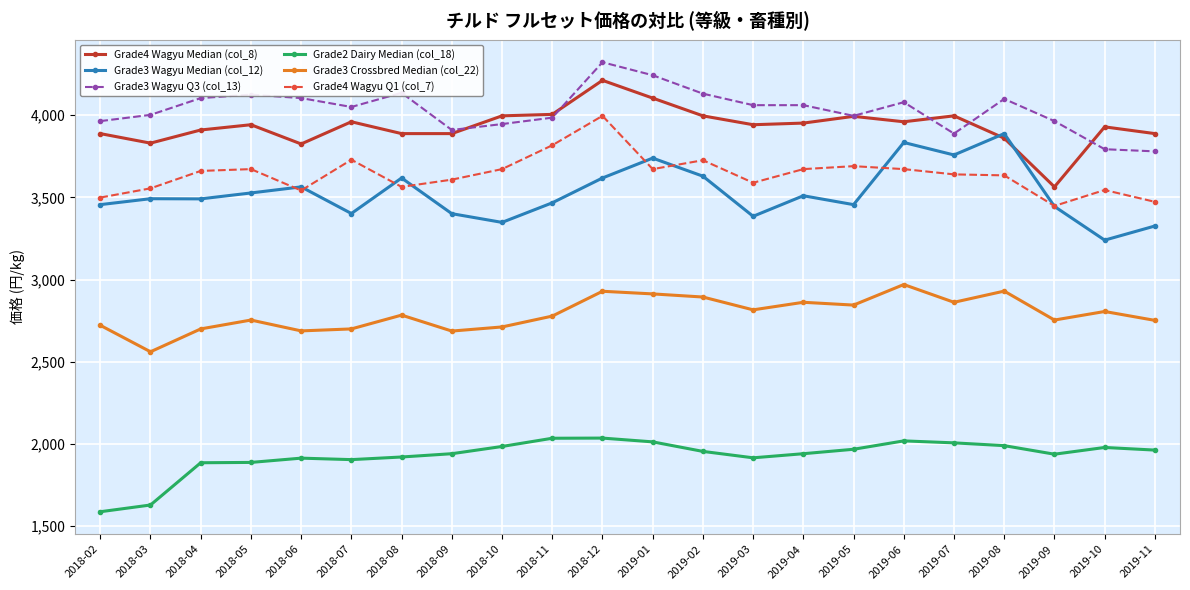

What is the label of the 18th point from the left?

2019-07